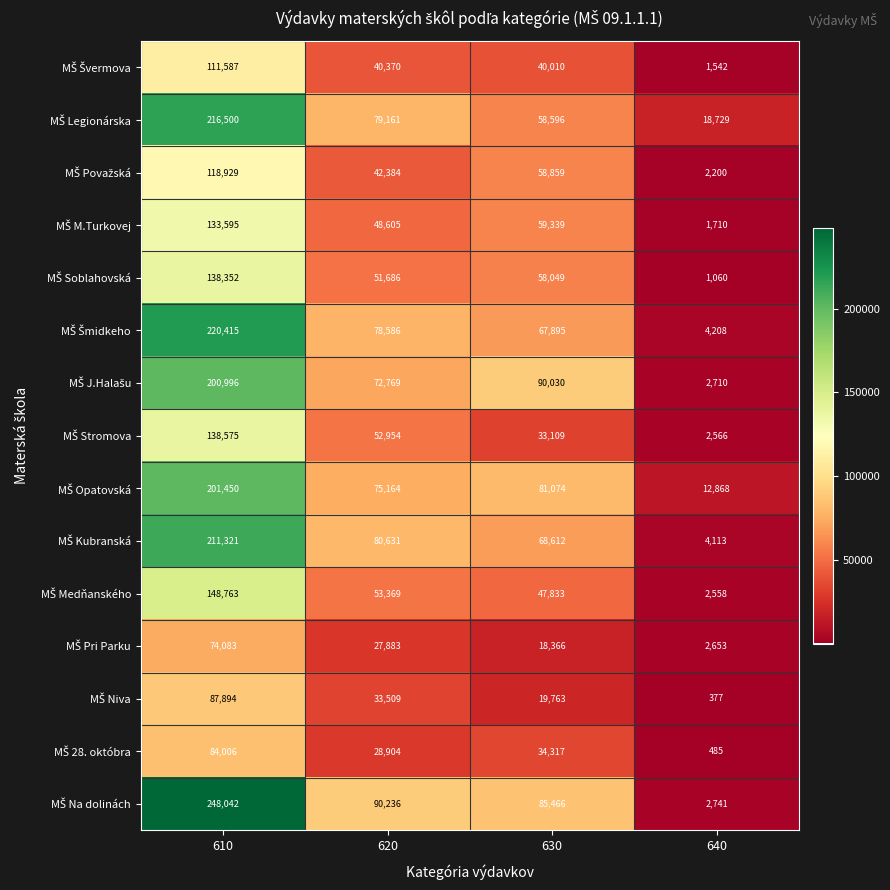

What is the difference between the highest and lowest values at 610?

173959